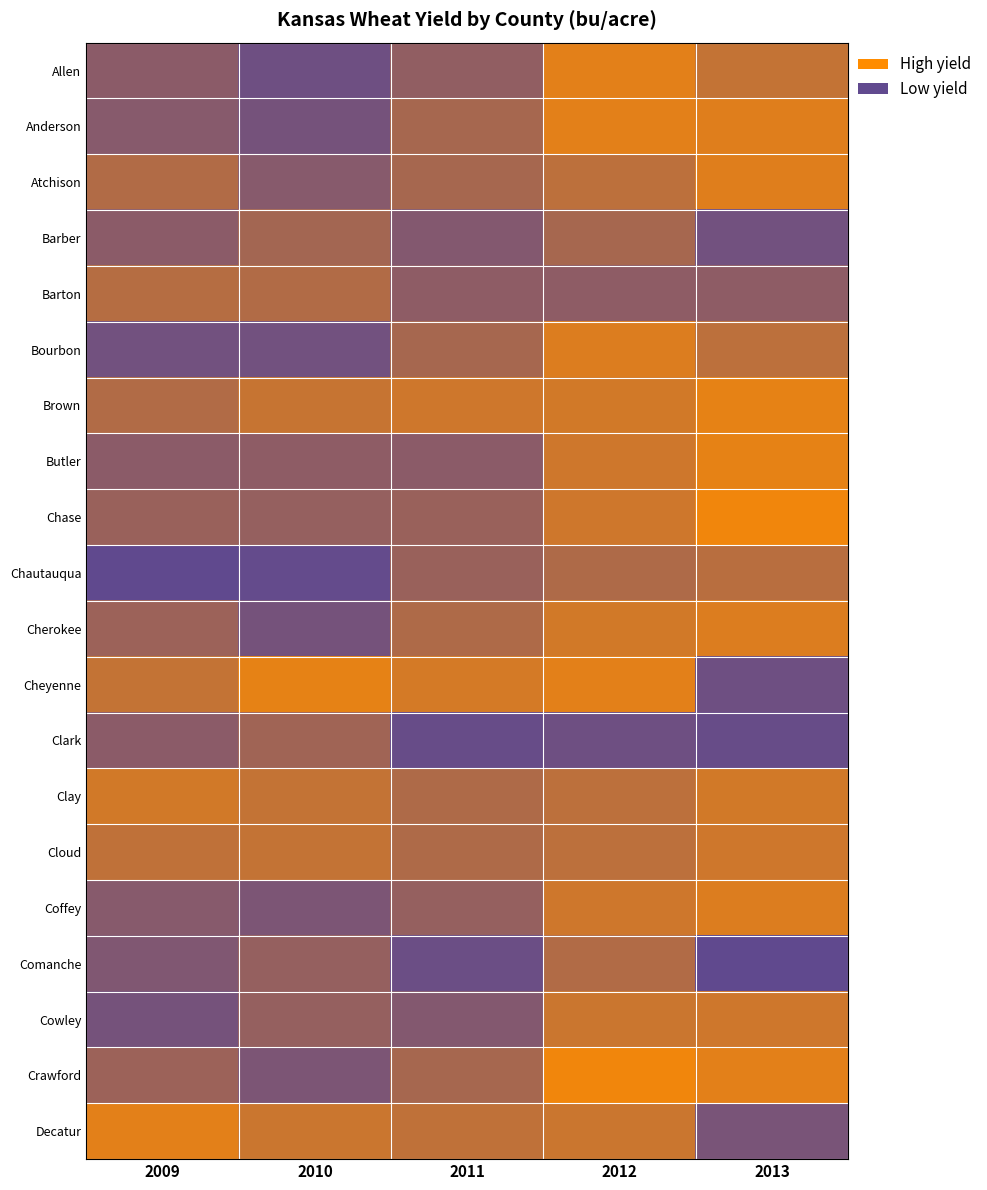

Which category has the lowest value across all series?

2009